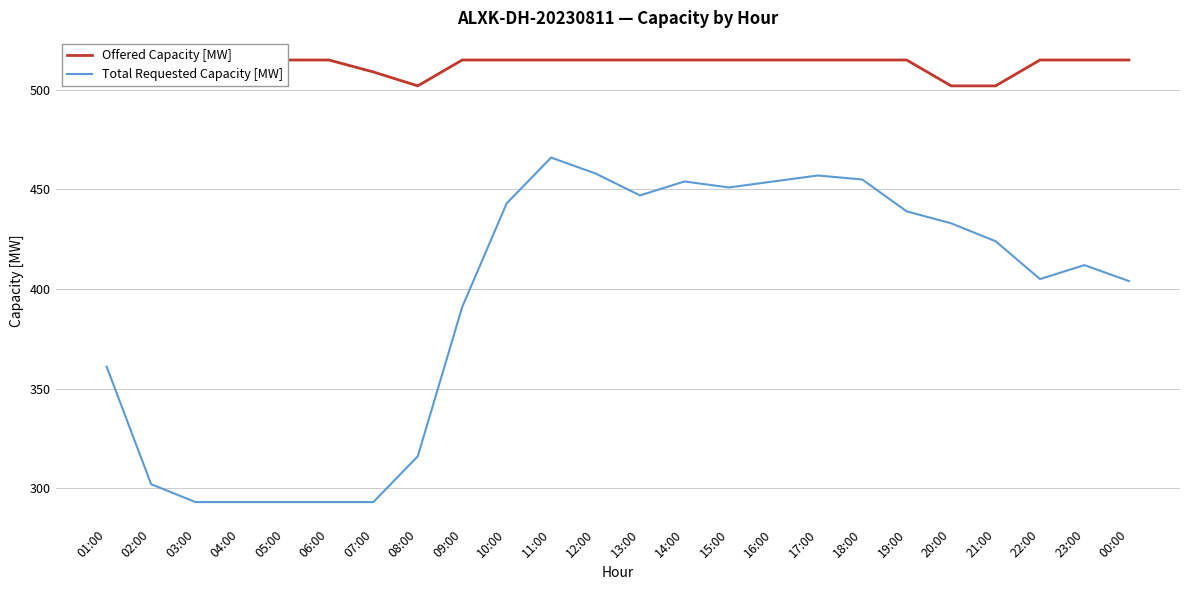

True or false: Offered Capacity [MW] and Total Requested Capacity [MW] intersect in this chart.

False